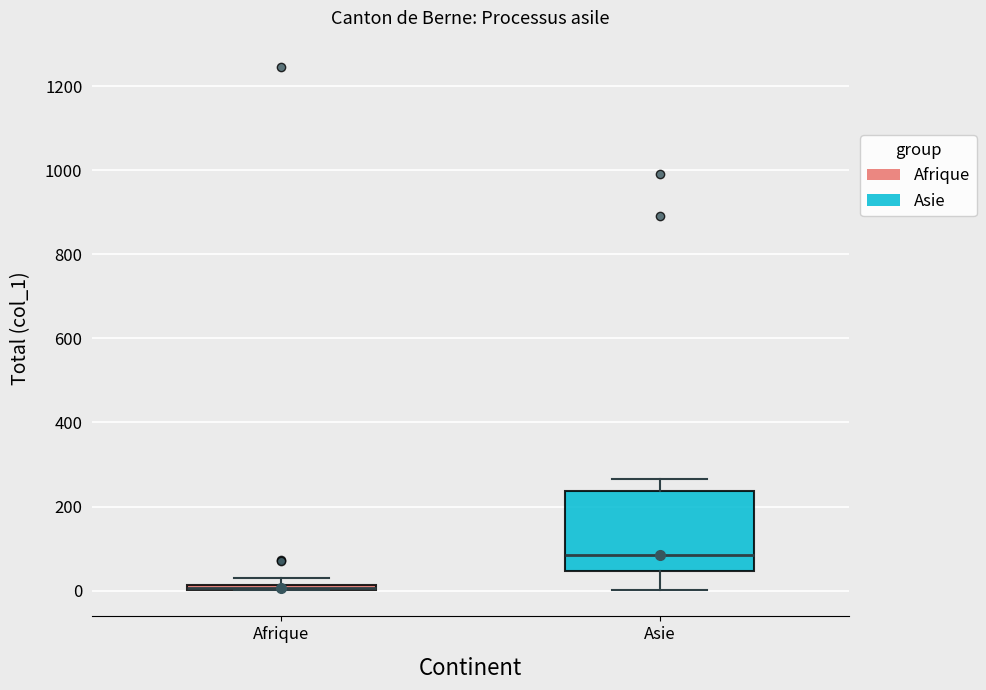

Which box is the tallest, from its lower edge to its upper edge?

Asie